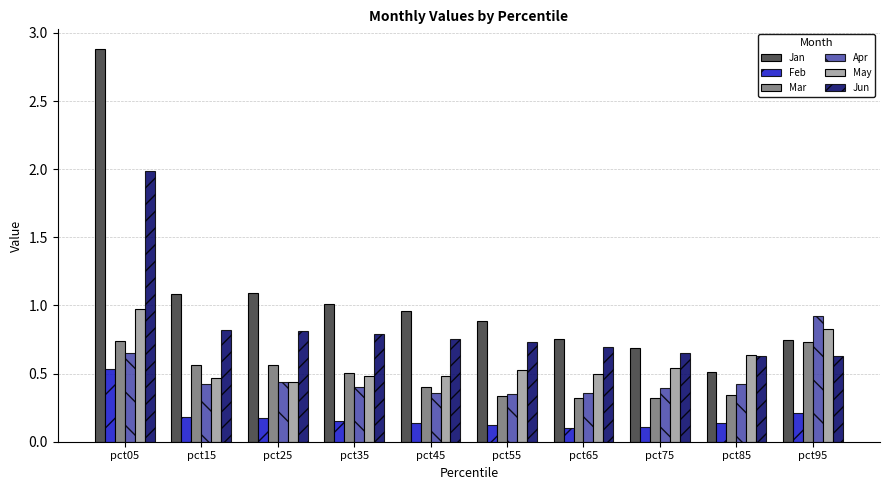

What is the total value across all series at pct15?

3.5